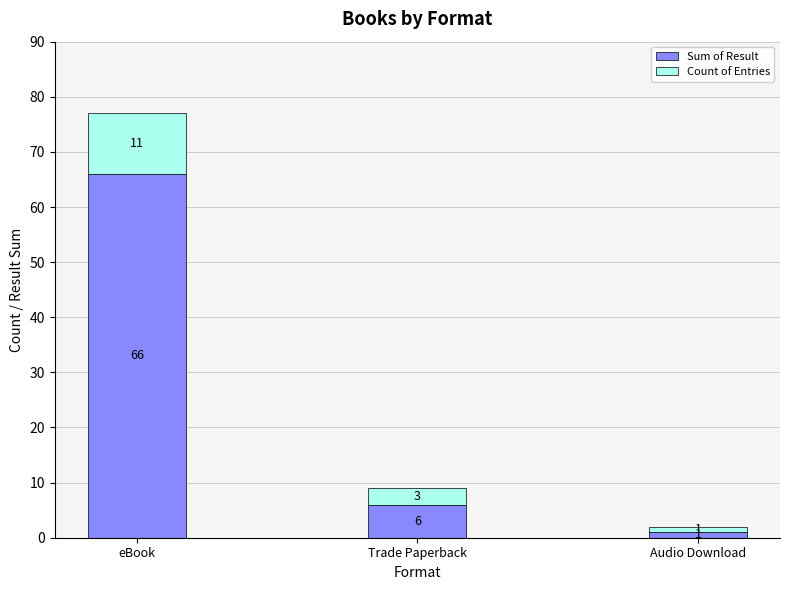

Reading left to right, transcribe the values for Sum of Result.

66	6	1